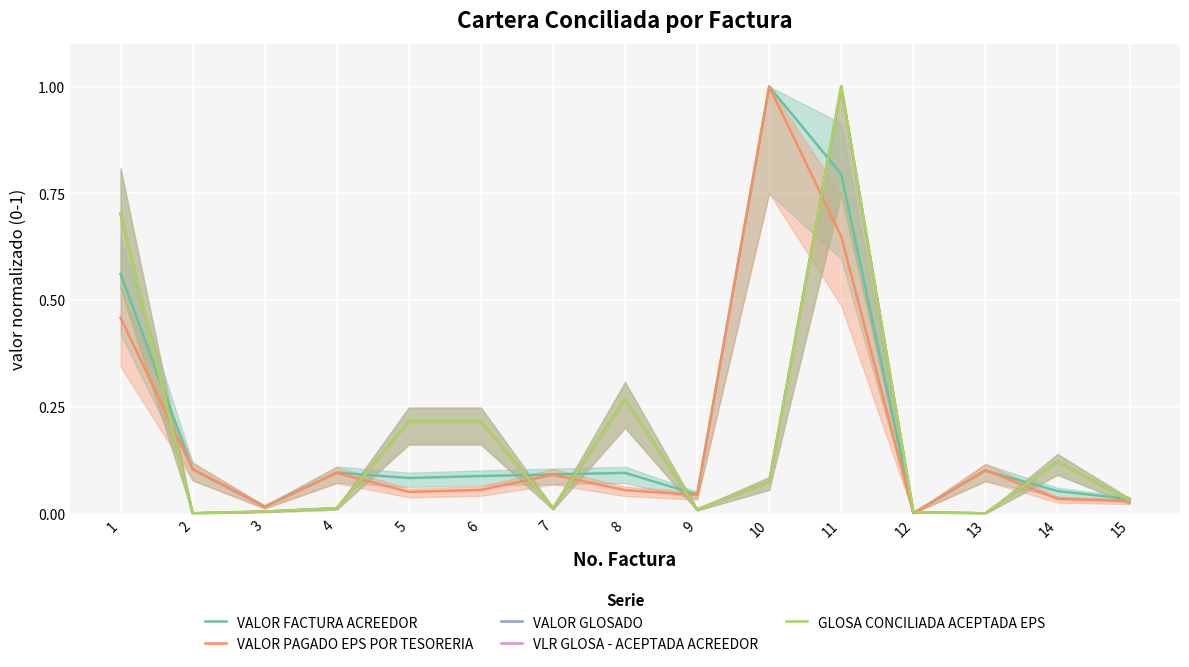

Which series changed the most between 6 and 9?

VLR GLOSA - ACEPTADA ACREEDOR